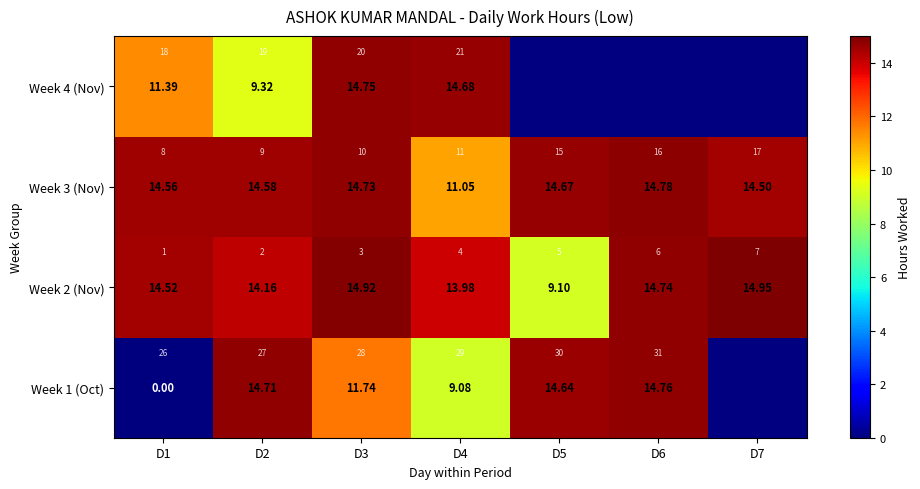

Rank the series by their maximum value, from lowest to highest.

Week 4 (Nov), Week 1 (Oct), Week 3 (Nov), Week 2 (Nov)